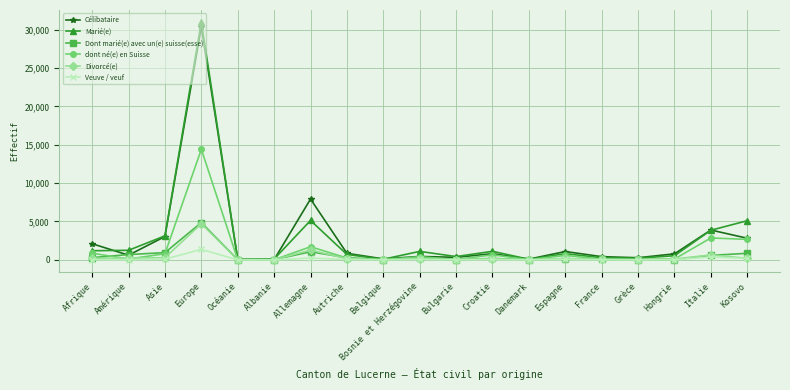

What is the difference between the Dont marié(e) avec un(e) suisse(esse) values at Hongrie and Kosovo?

821